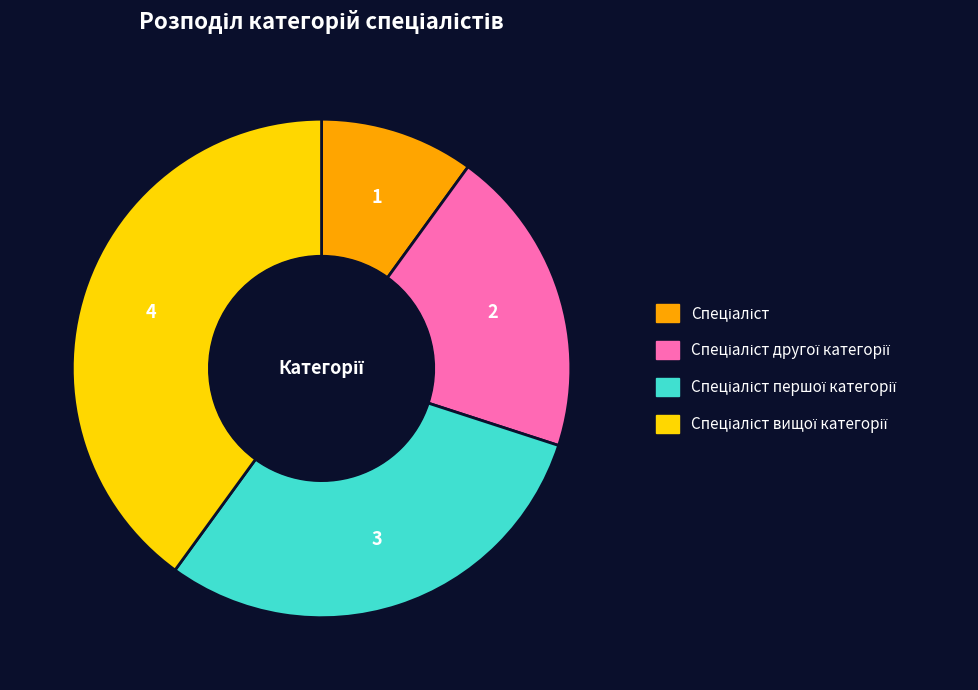

Does any single category account for the majority?

No